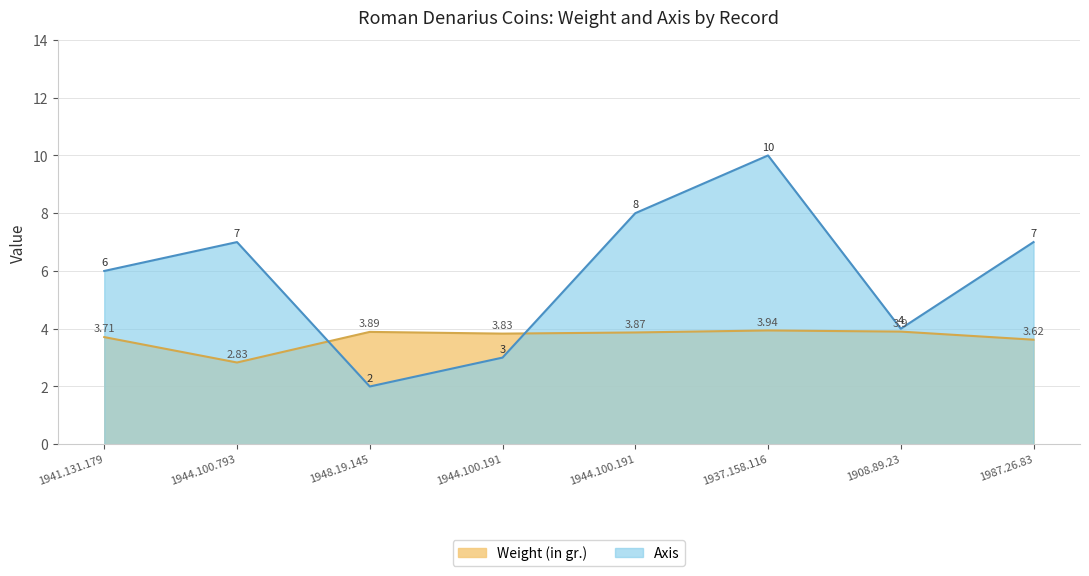

What are all the series names shown in the legend?

Weight (in gr.), Axis